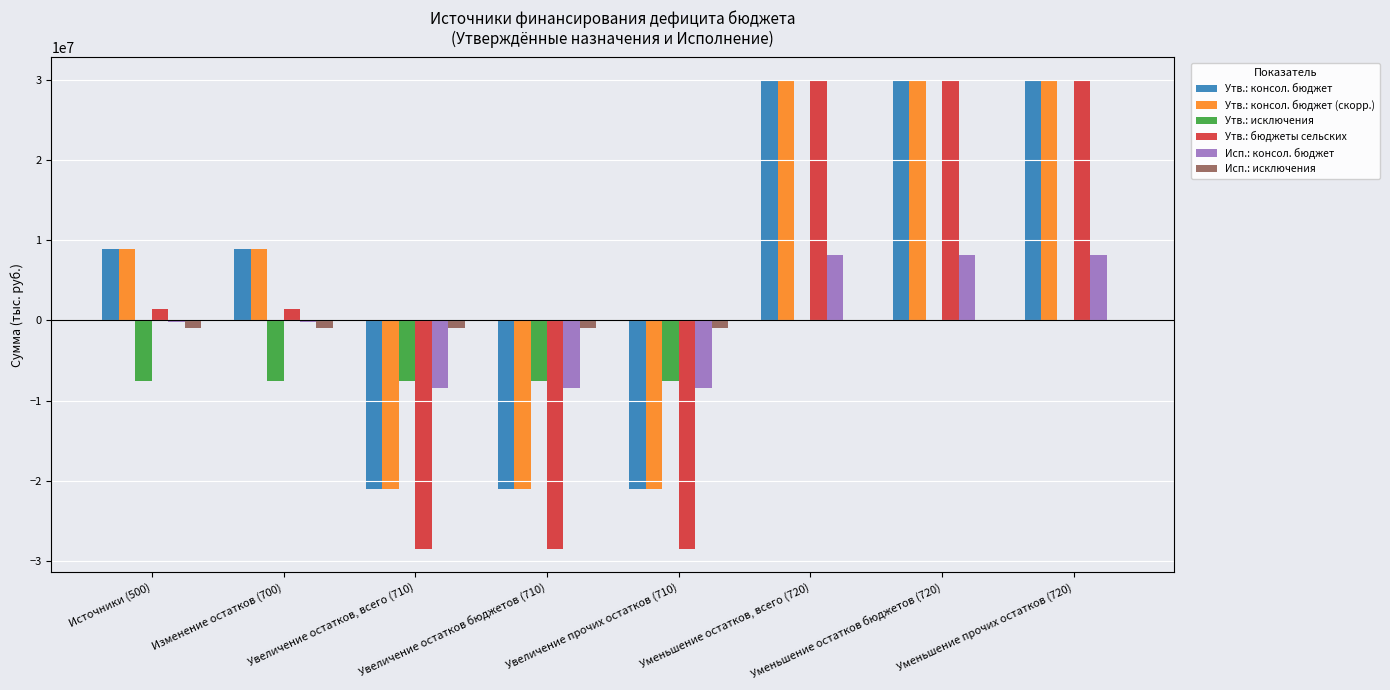

What is the approximate value of Утв.: бюджеты сельских at Источники (500)?

1409155.0